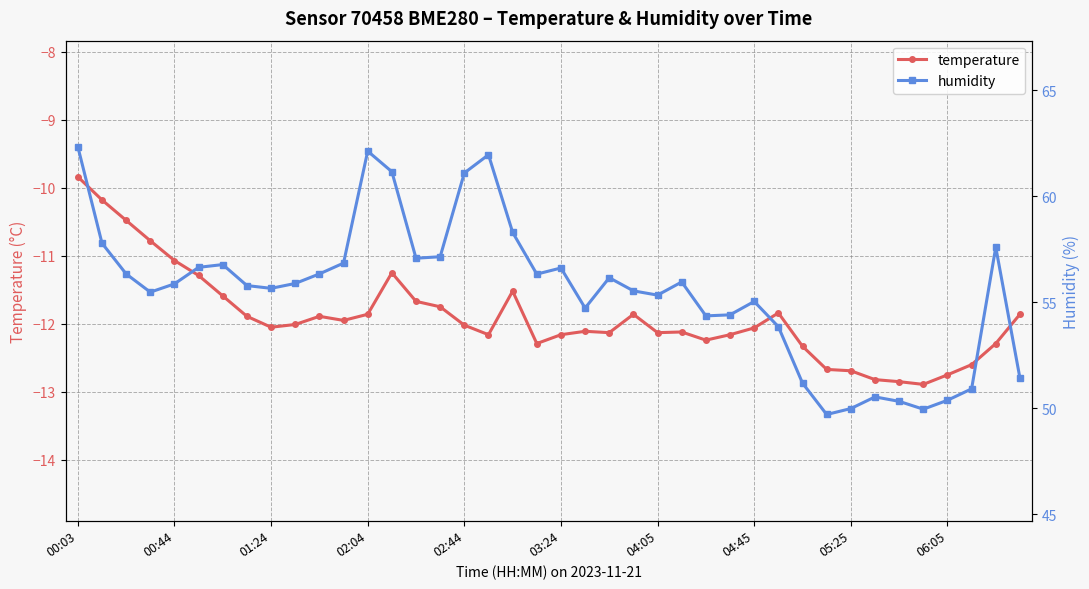

At 31, list the series in order from smallest to largest.

temperature, humidity